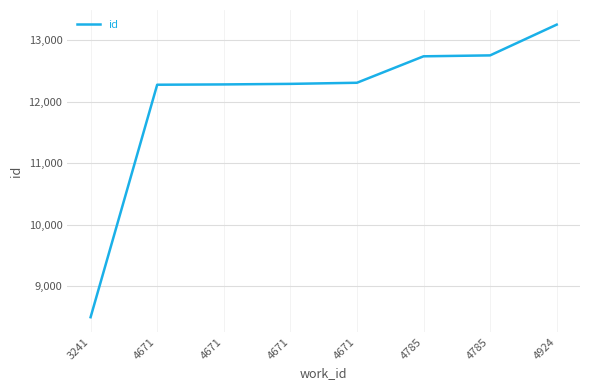

How many series are shown in this chart?

1